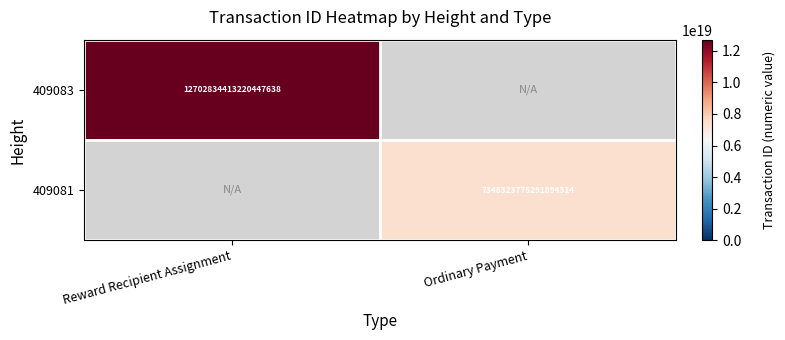

The 409083 series shows 12702834413220448256 at Reward Recipient Assignment. True or false?

True